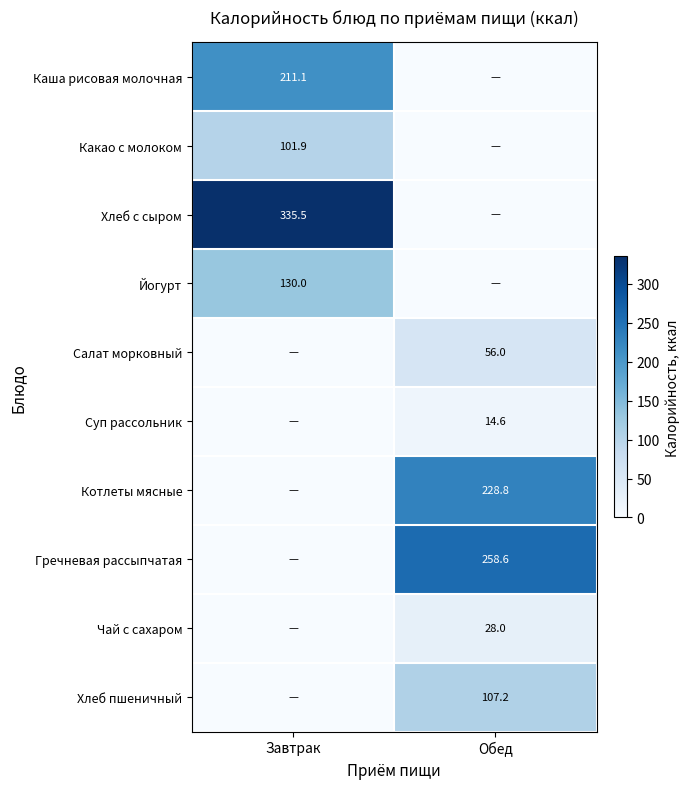

Is it true that Хлеб с сыром equals 335.5 at Завтрак?

True